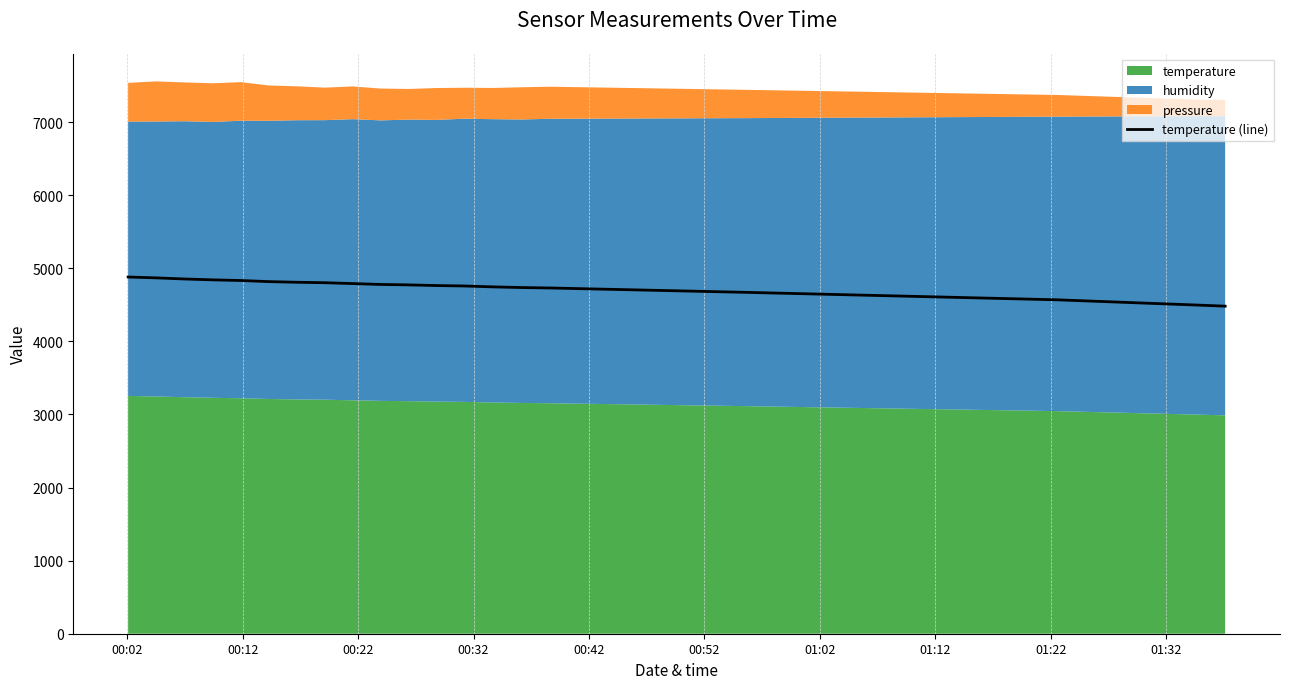

What is the maximum value for temperature (line)?

4881.0